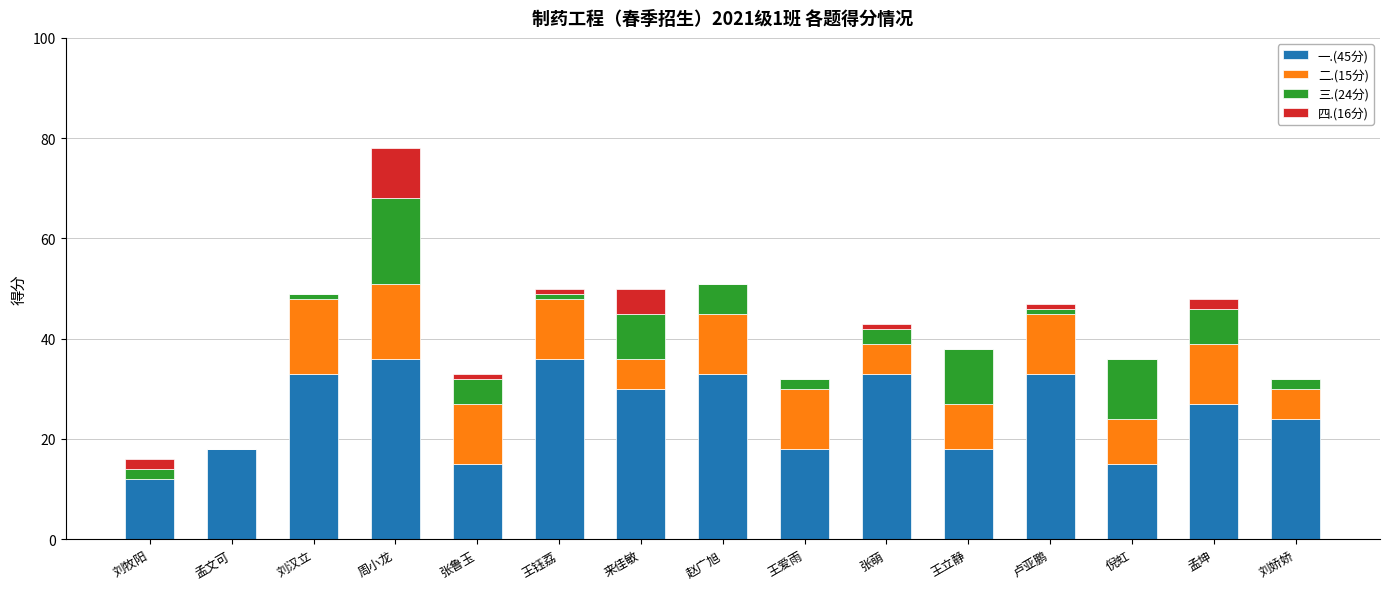

At which category is the sum across all series the highest?

周小龙